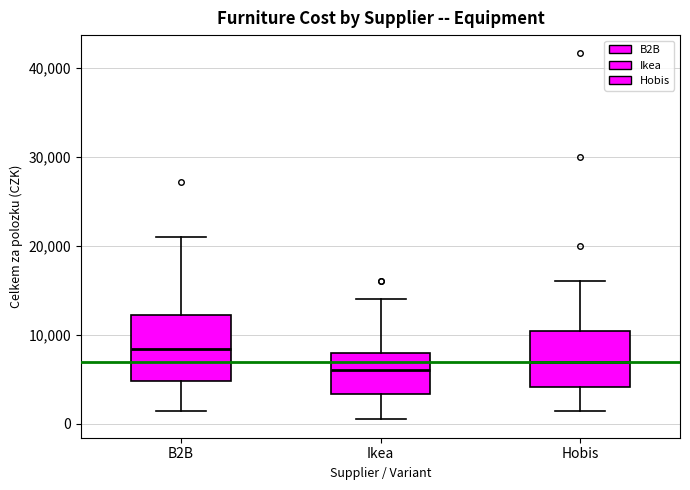

Which box's median line is the lowest?

Ikea